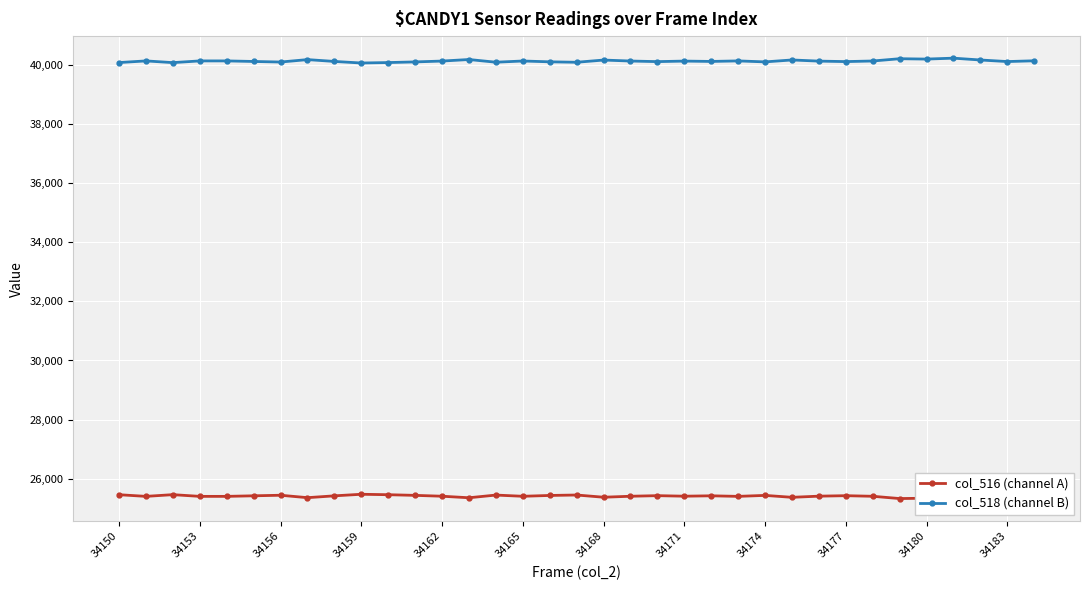

What is the difference between the highest and lowest values at 20?

14677